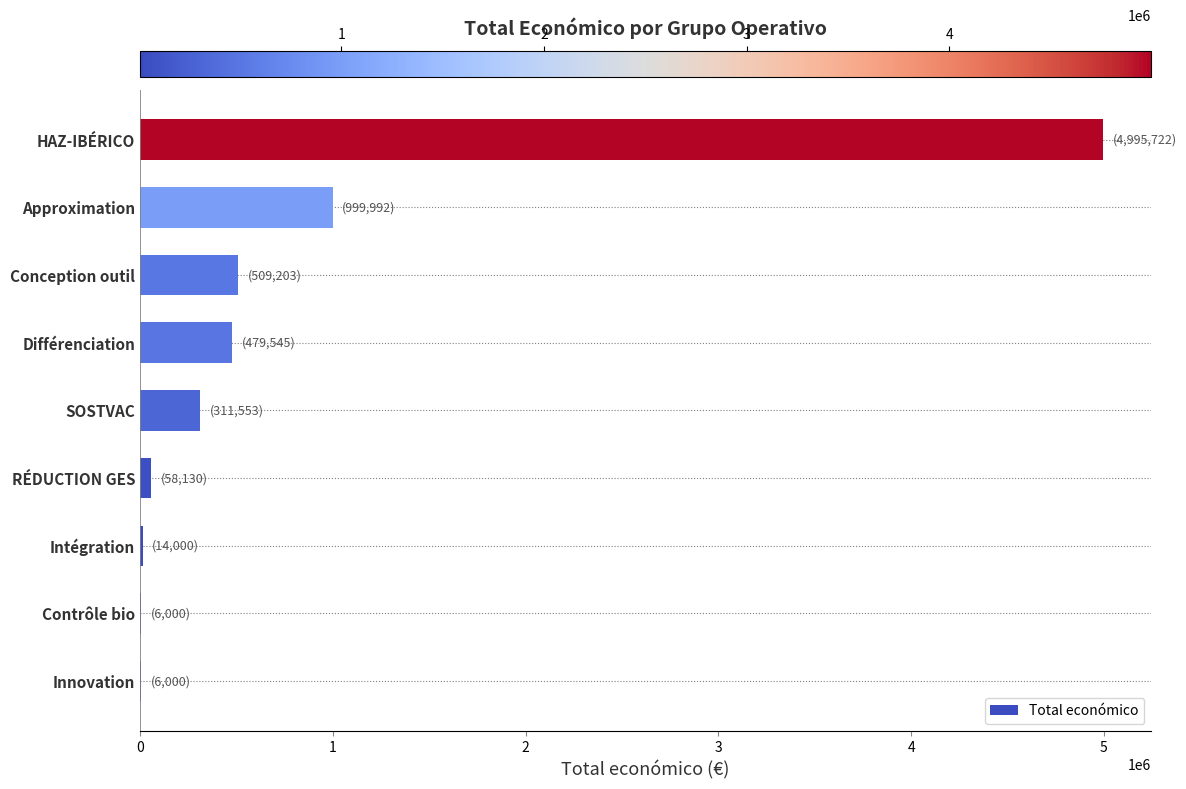

Which label corresponds to the largest value in the chart?

HAZ-IBÉRICO